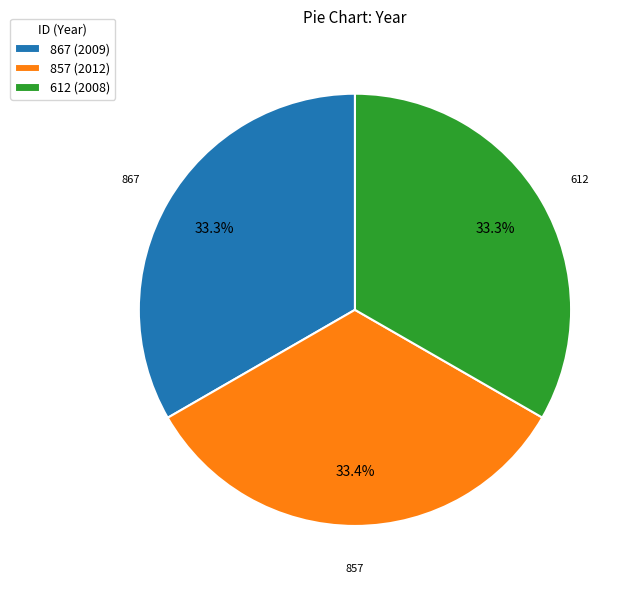

Approximately how many times larger is the value at 612 compared to 867?

1.0